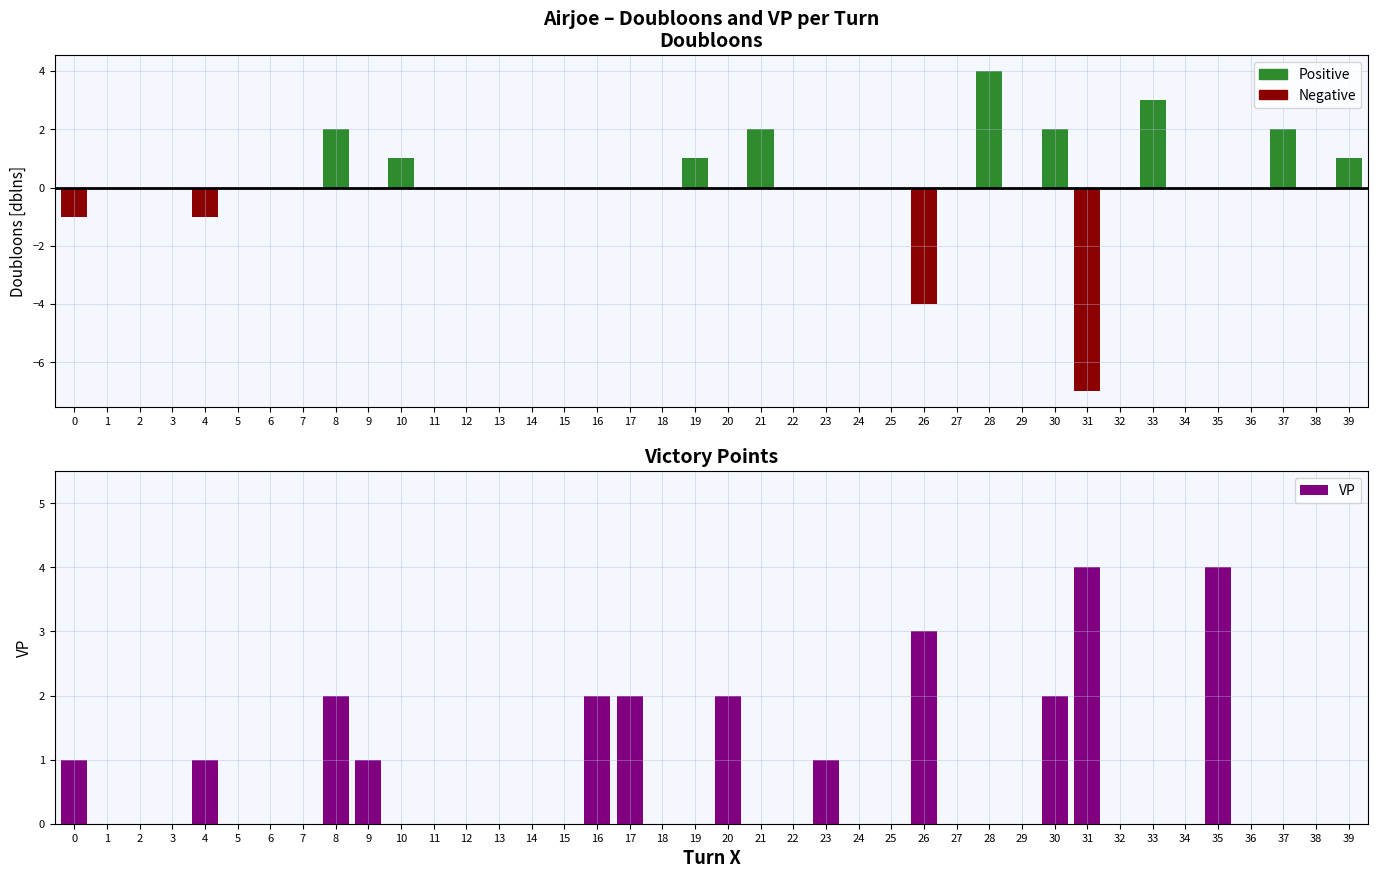

List the labels in order of value, largest first.

31, 35, 26, 8, 16, 17, 20, 30, 0, 4, 9, 23, 1, 2, 3, 5, 6, 7, 10, 11, 12, 13, 14, 15, 18, 19, 21, 22, 24, 25, 27, 28, 29, 32, 33, 34, 36, 37, 38, 39